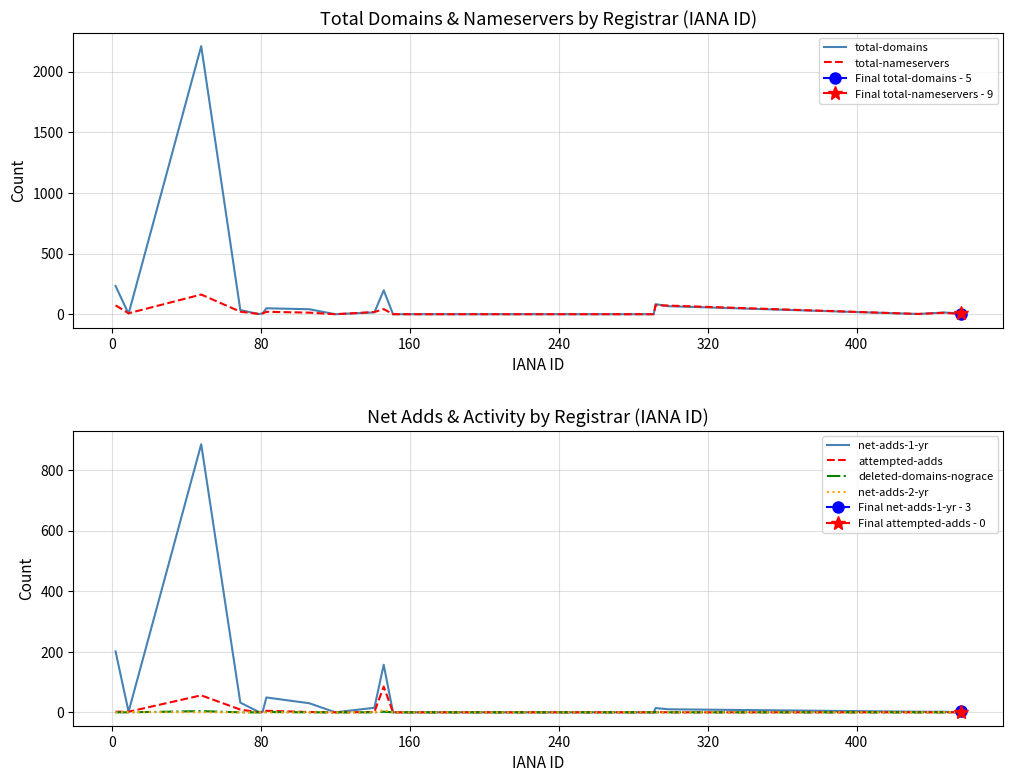

What is the highest value of the total-domains series?

2210